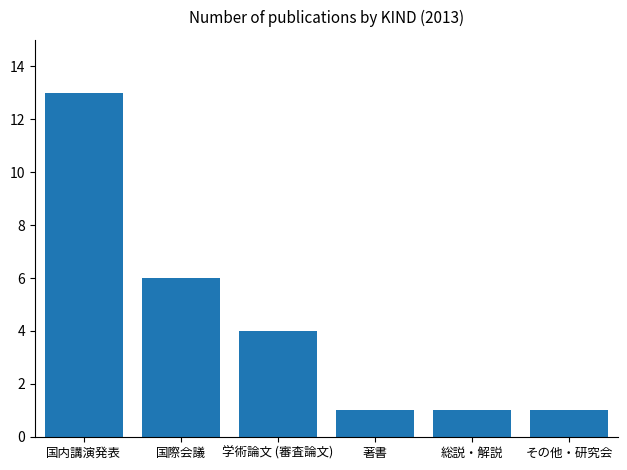

What is the smallest value displayed?

1